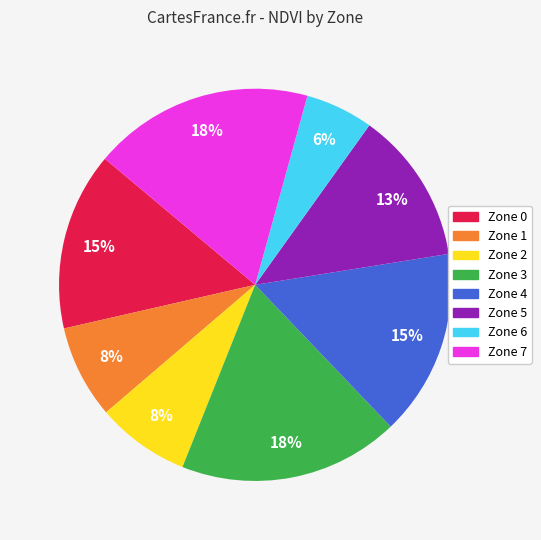

Does any single category account for the majority?

No